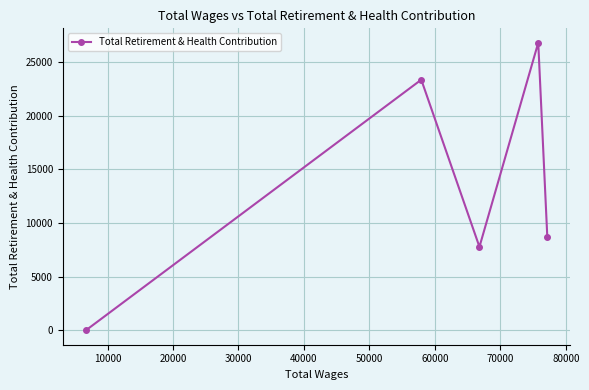

True or false: there are more than 1 points higher than both neighbors.

True